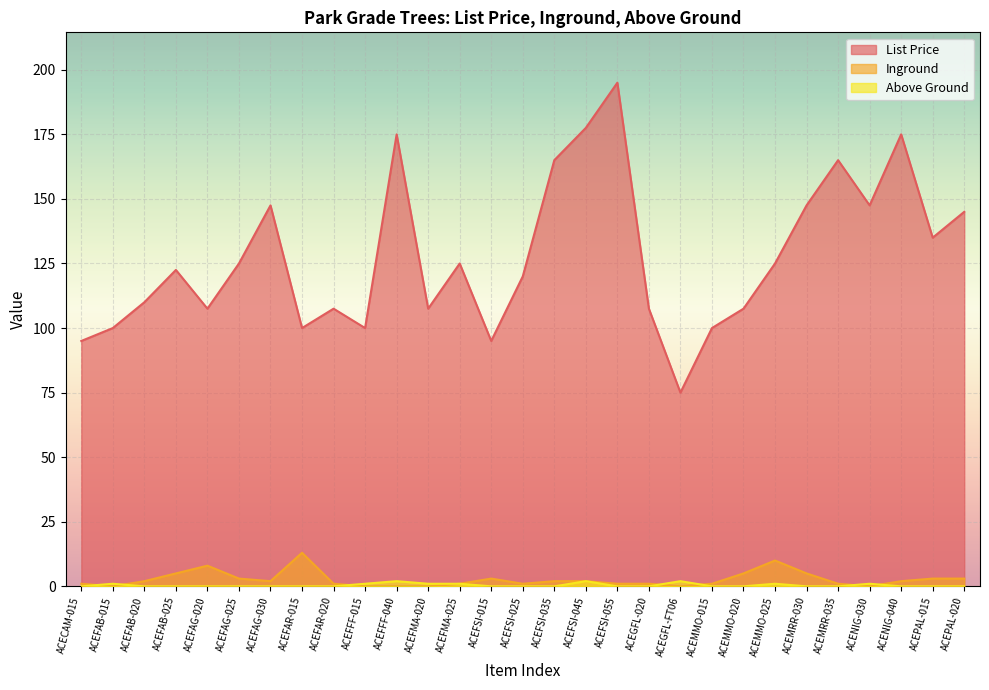

What is the sum of the Above Ground values at ACEPAL-015 and ACENIG-030?

1.0